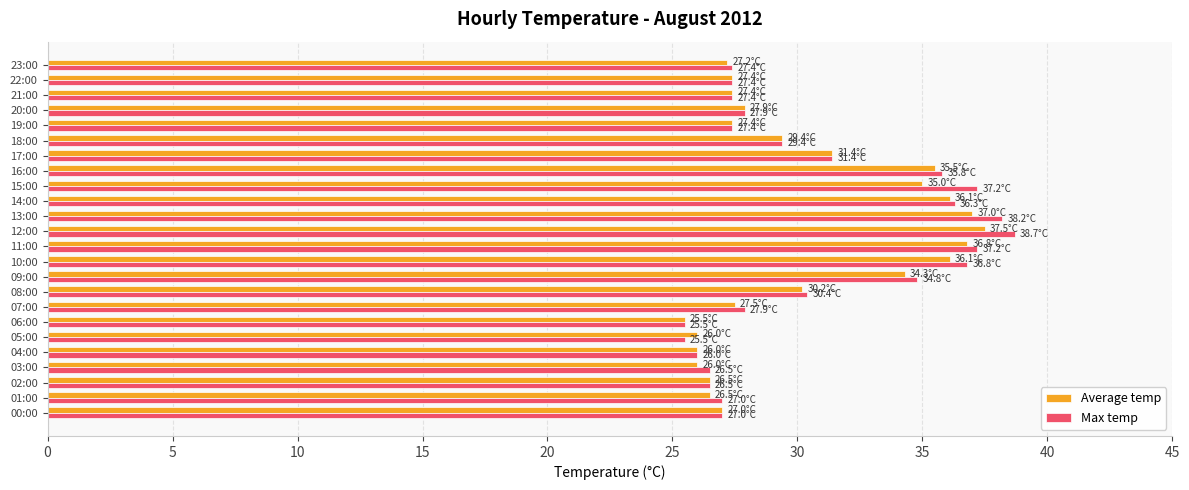

What is the maximum value shown in the chart?

38.7